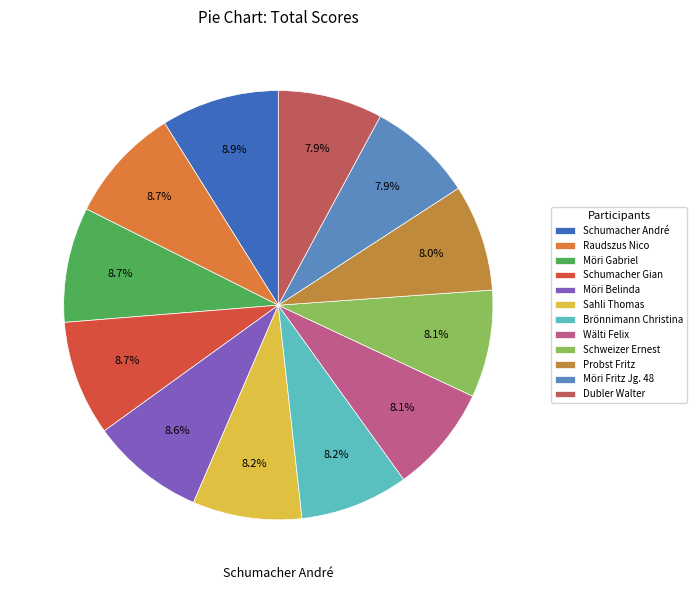

Count the number of slices in the pie.

12